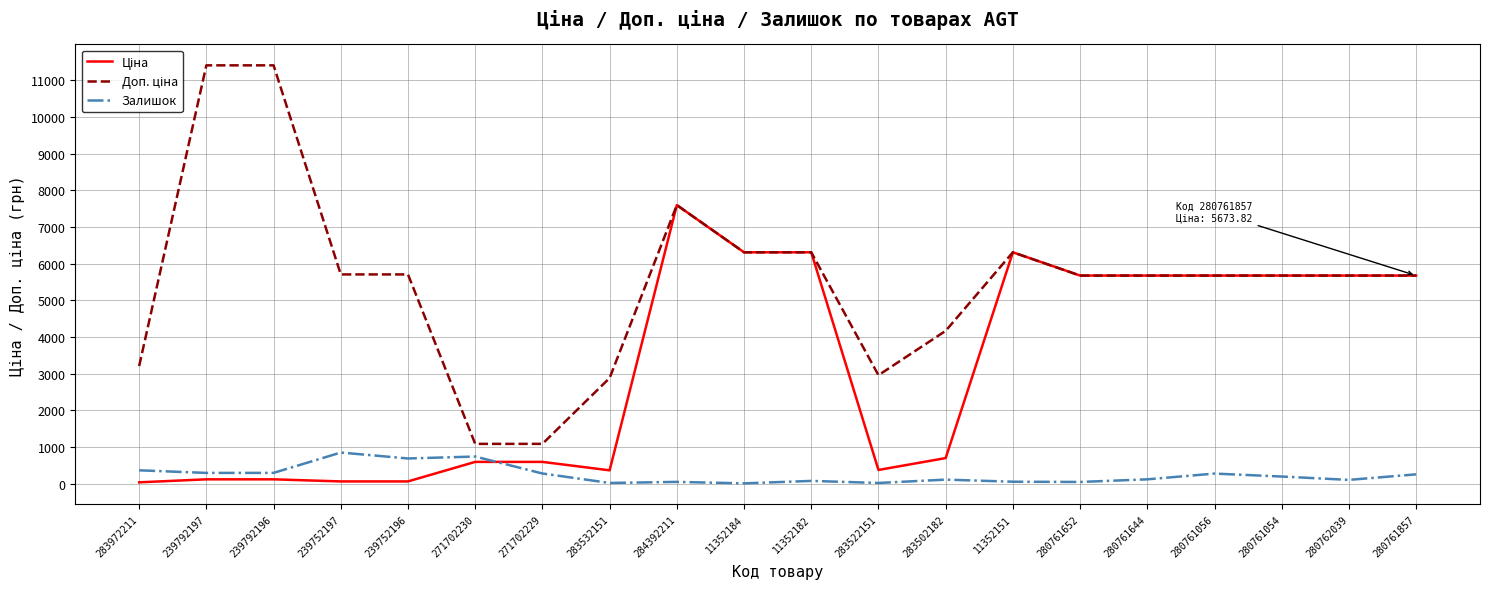

At which category is the sum across all series the highest?

284392211